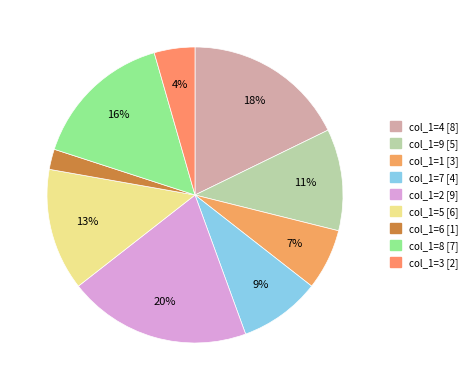

To the nearest percent, what is the combined percentage of col_1=6 and col_1=7?

11%